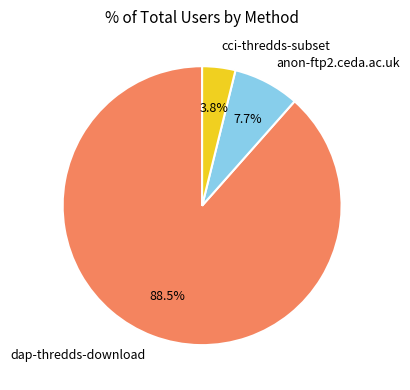

Which category has the biggest portion of the pie?

dap-thredds-download